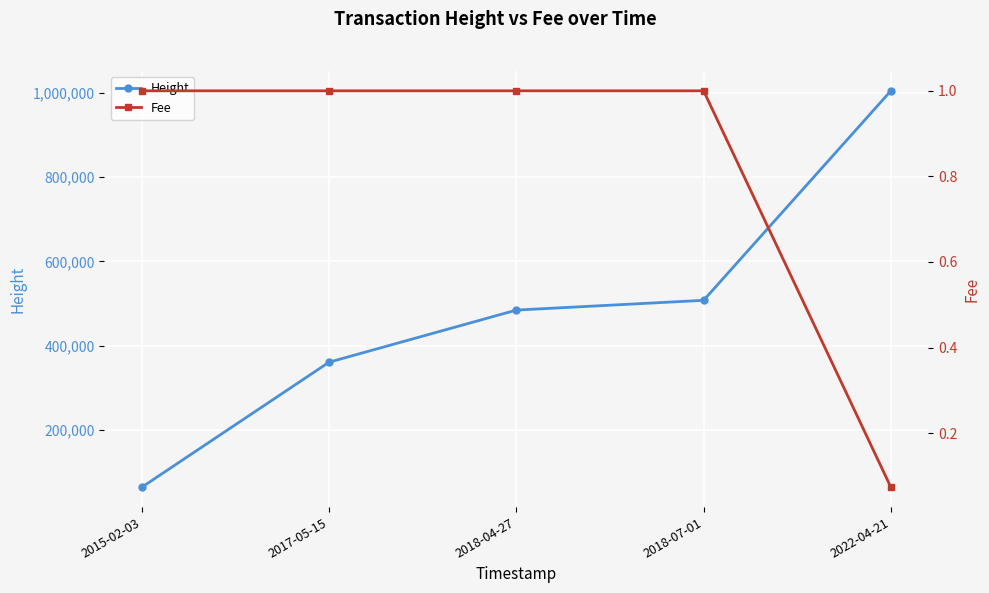

How many lines are shown in the chart?

2